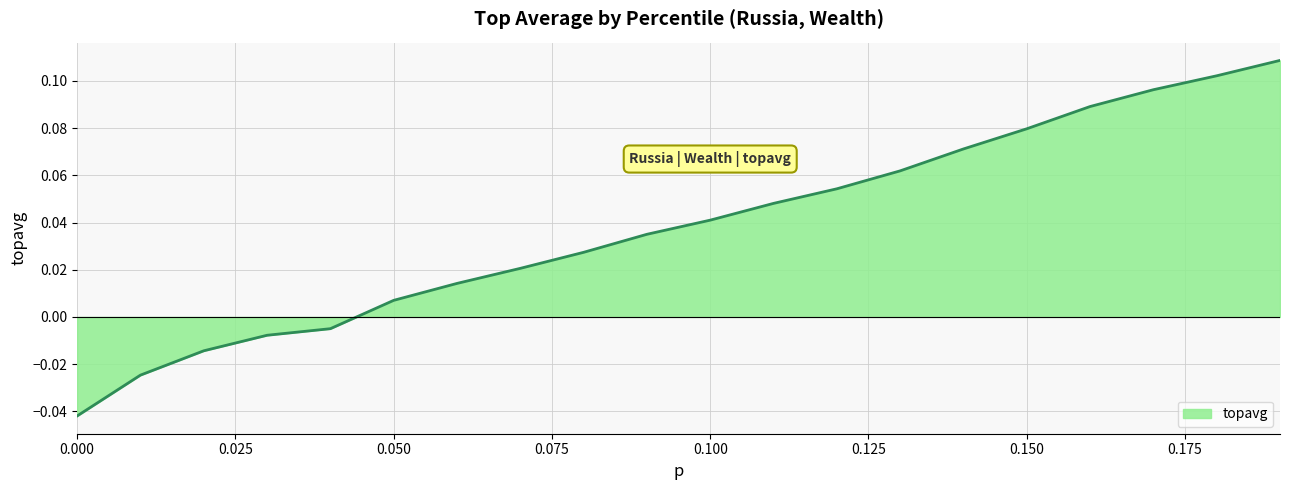

How many lines are shown in the chart?

1